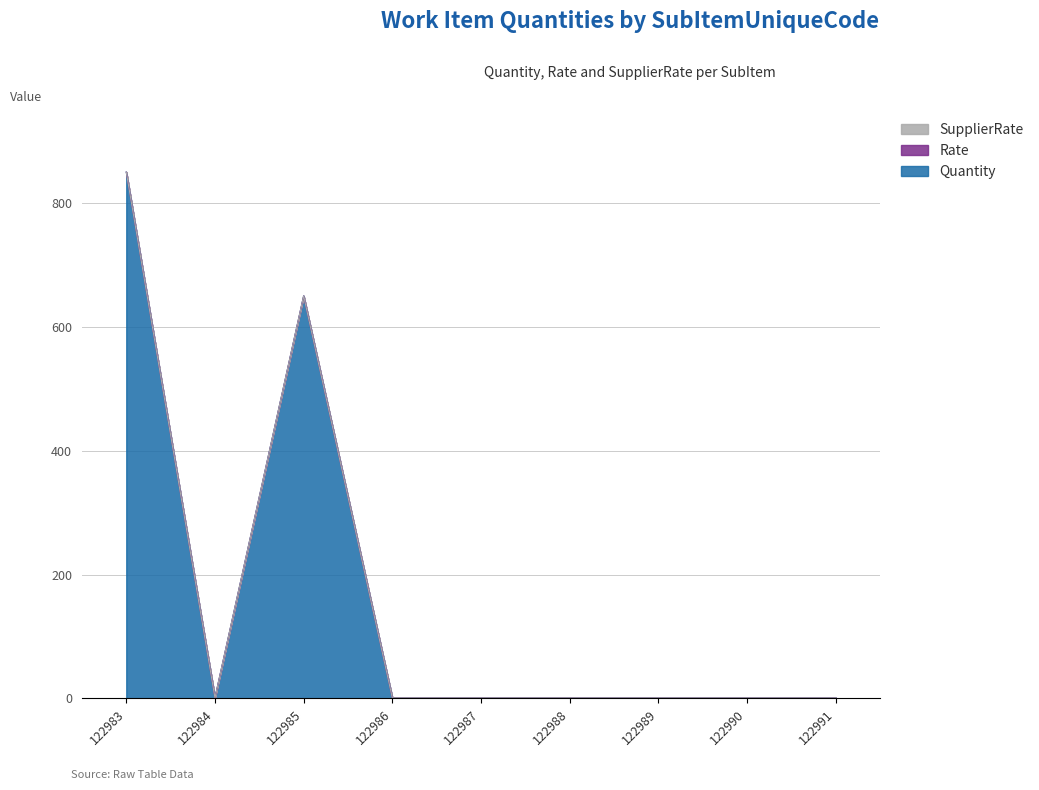

Which has a higher value, 122986 or 122989?

122986